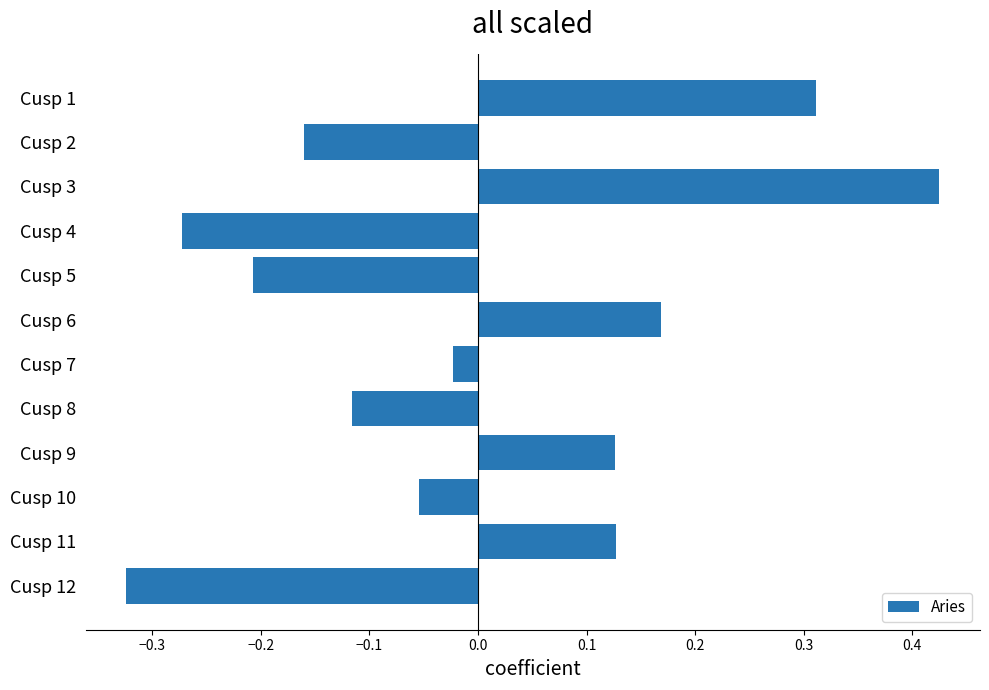

How many data points are less than 0?

7